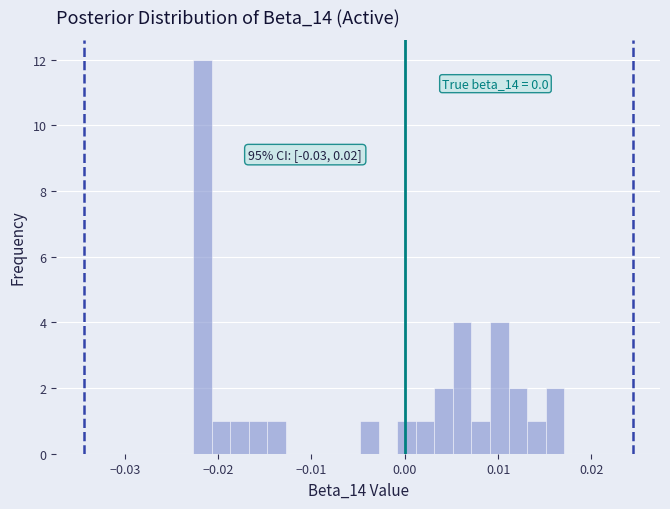

Around what value on the x-axis is the tallest bar? Give the approximate position of its centre, as read against the axis.

-0.022